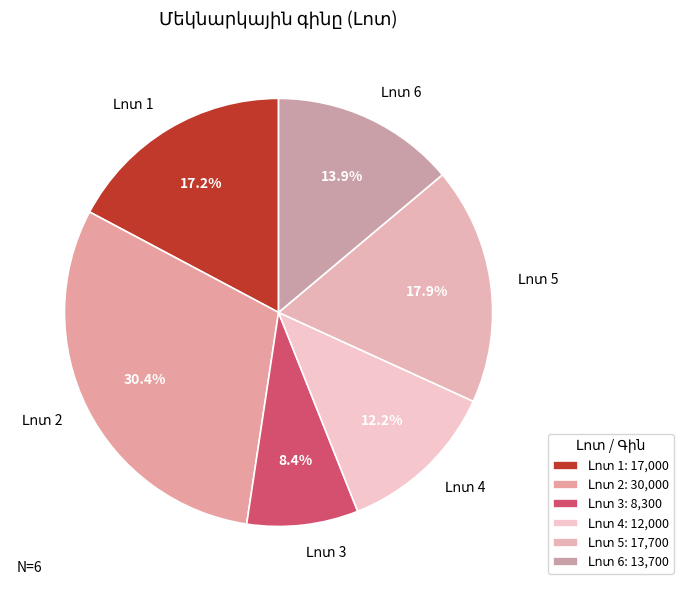

Does any single category account for the majority?

No